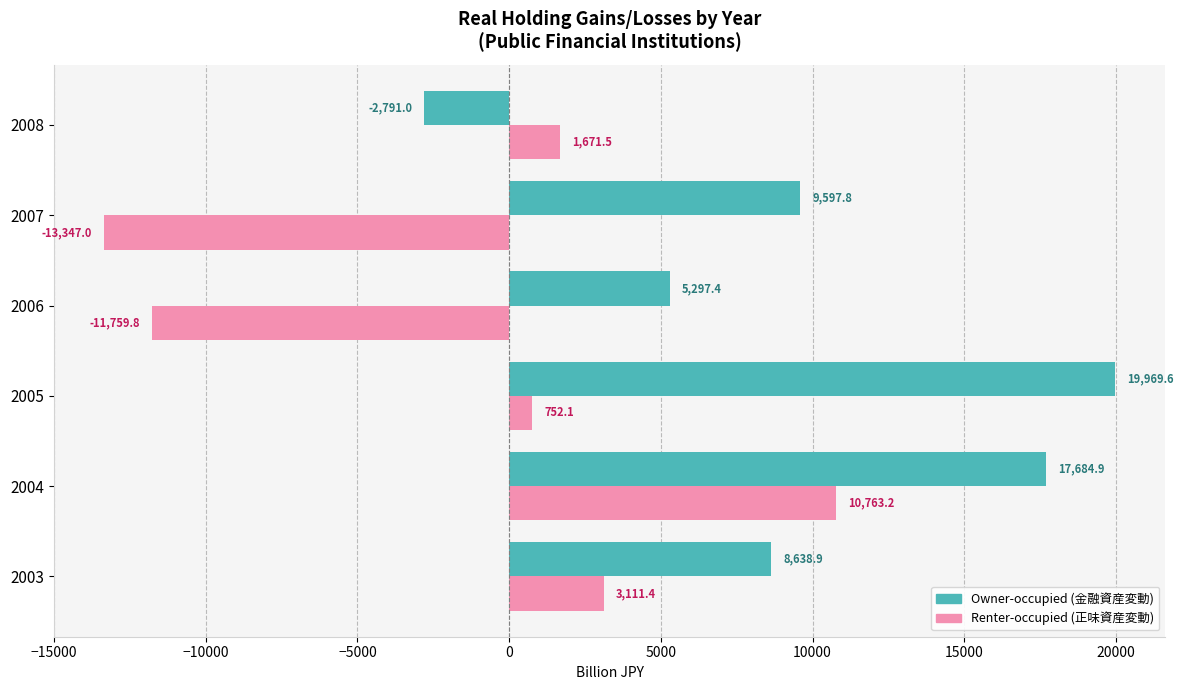

What is the smallest value displayed?

-13347.0